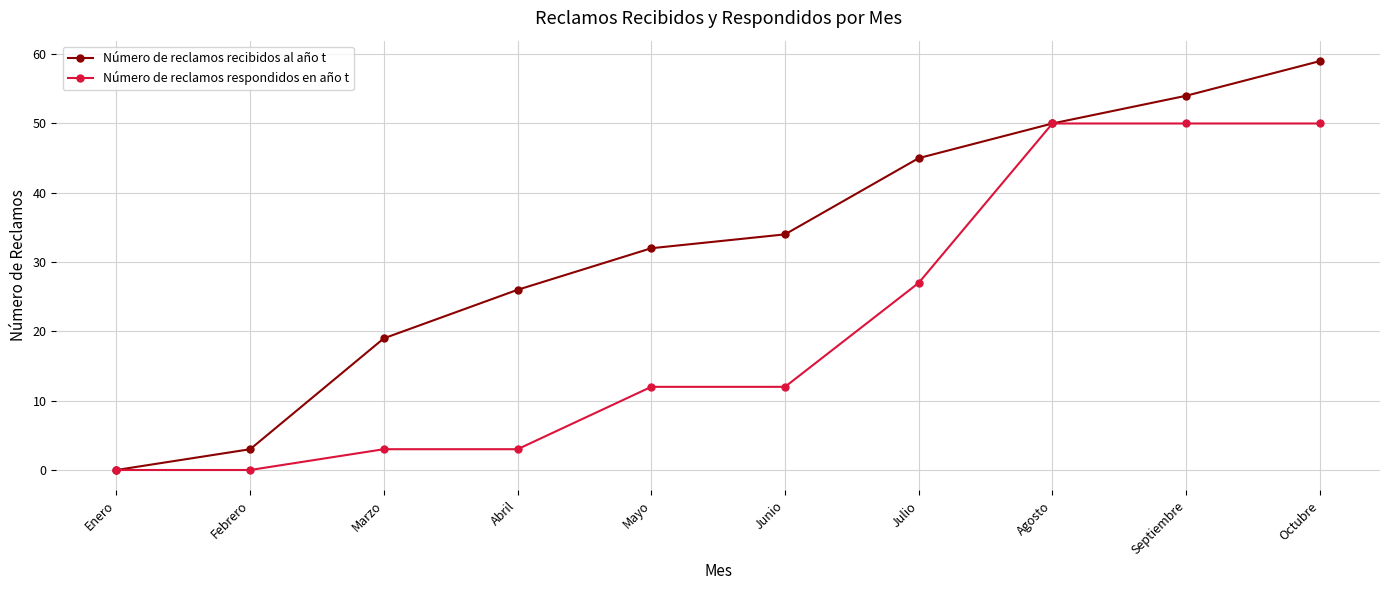

Where is Número de reclamos respondidos en año t nearest to the value 25?

Julio